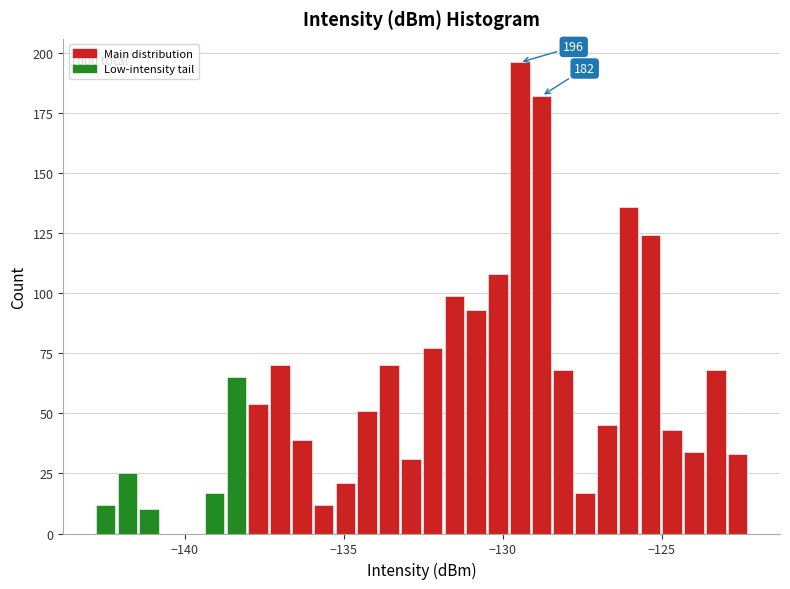

Around what value on the x-axis is the tallest bar? Give the approximate position of its centre, as read against the axis.

-129.5